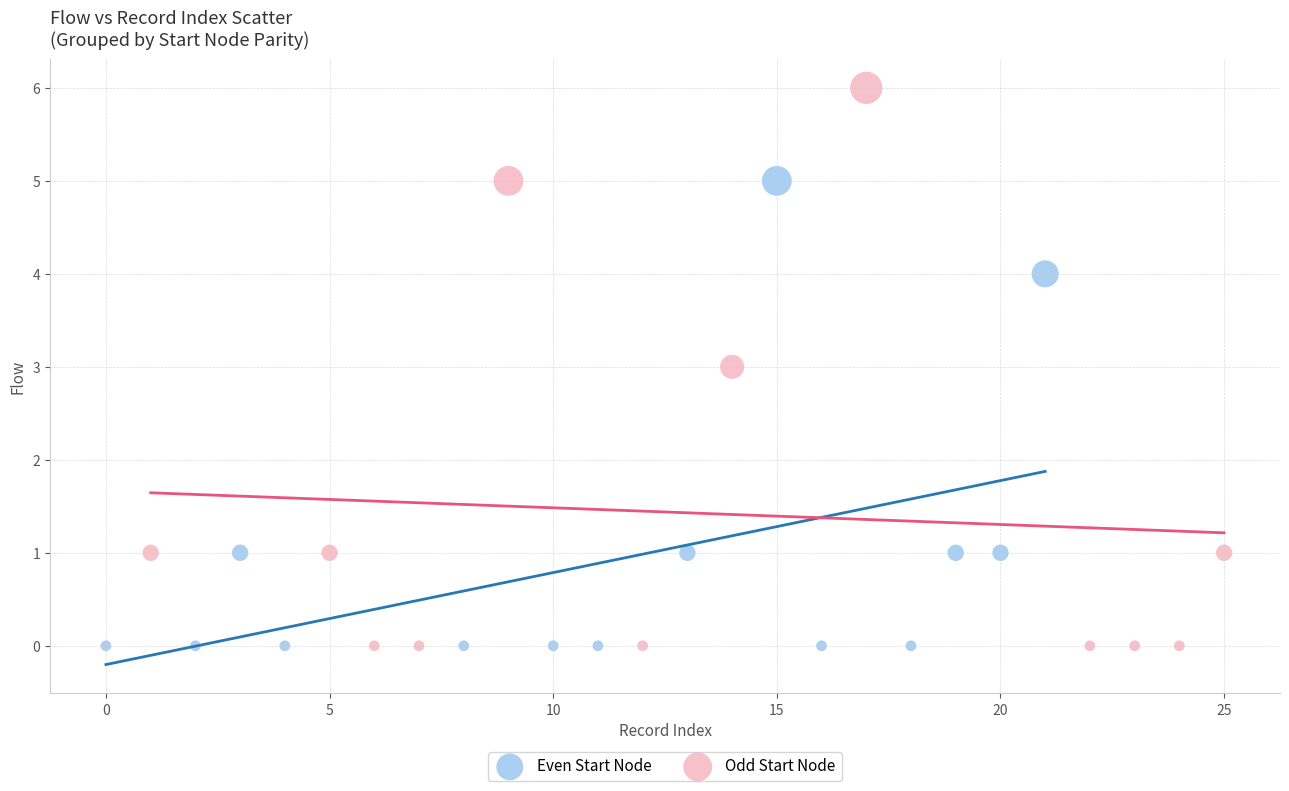

Which series has the widest spread of Y values?

Odd Start Node